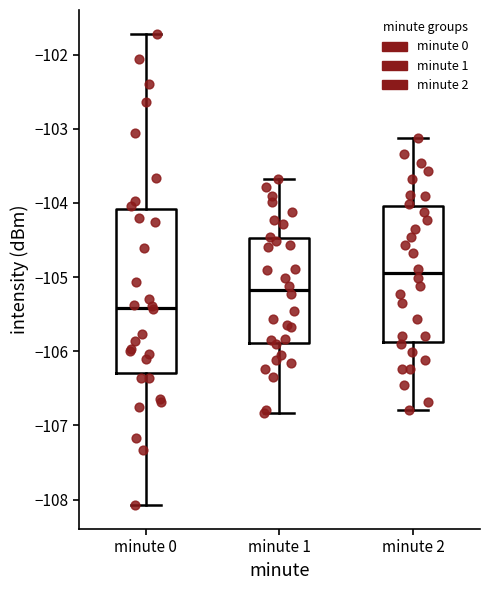

Which box's median line is the lowest?

minute 0